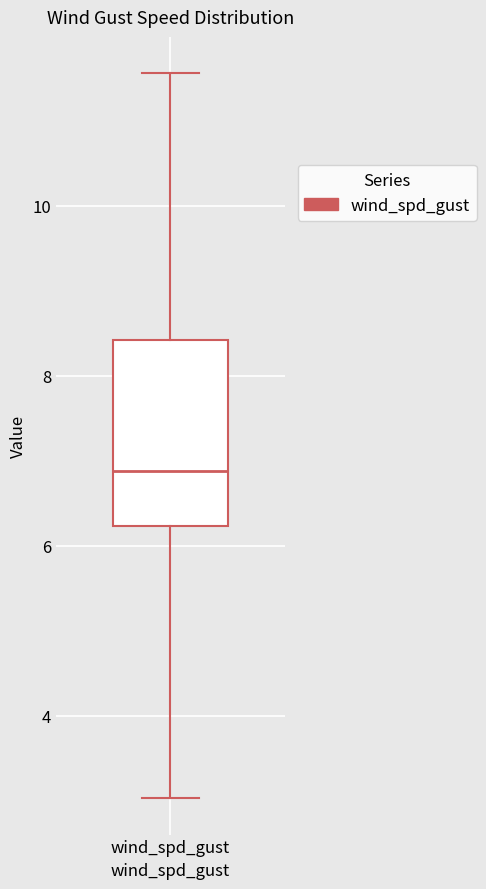

Read this box plot against the y-axis: the position of the median line, the range covered by the box, and the ends of both whiskers. The values are not printed on the chart, so give them approximately, as read against the axis.

median 6.8, box 6.2 to 8.4, whiskers 3.0 to 11.6